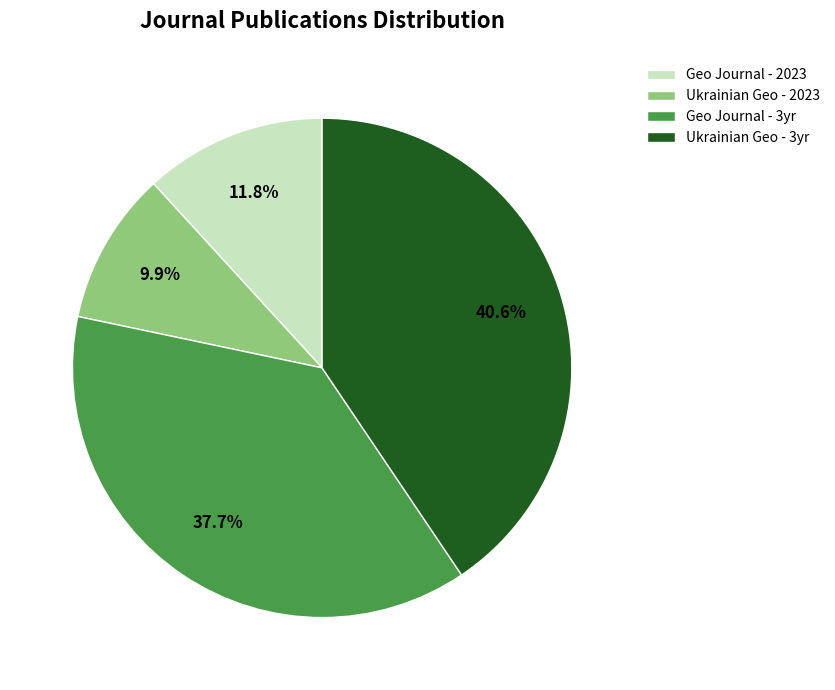

Rank the categories by value from highest to lowest.

Ukrainian Geo - 3yr, Geo Journal - 3yr, Geo Journal - 2023, Ukrainian Geo - 2023